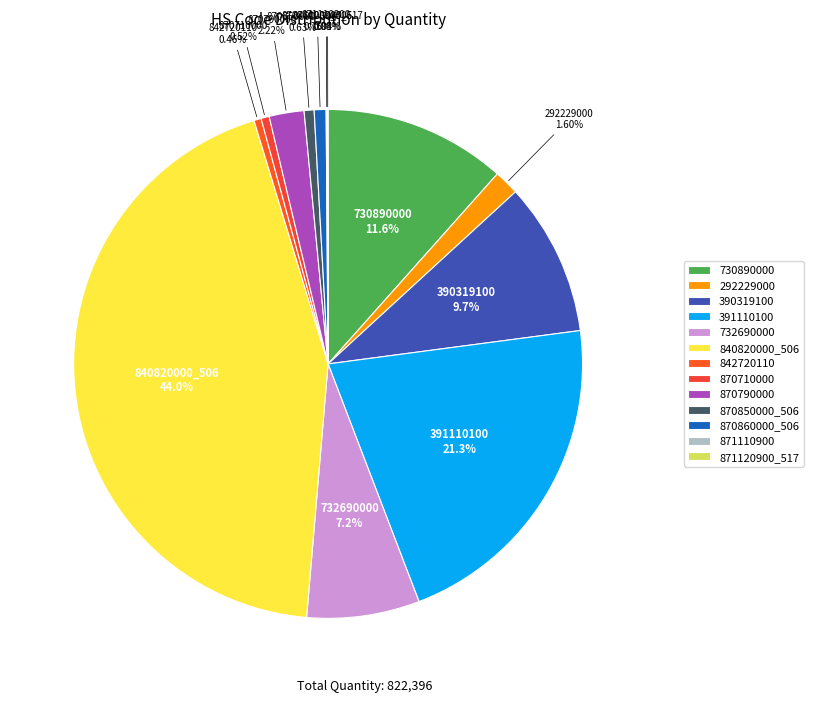

Which has a higher value, 391110100 or 870860000_506?

391110100